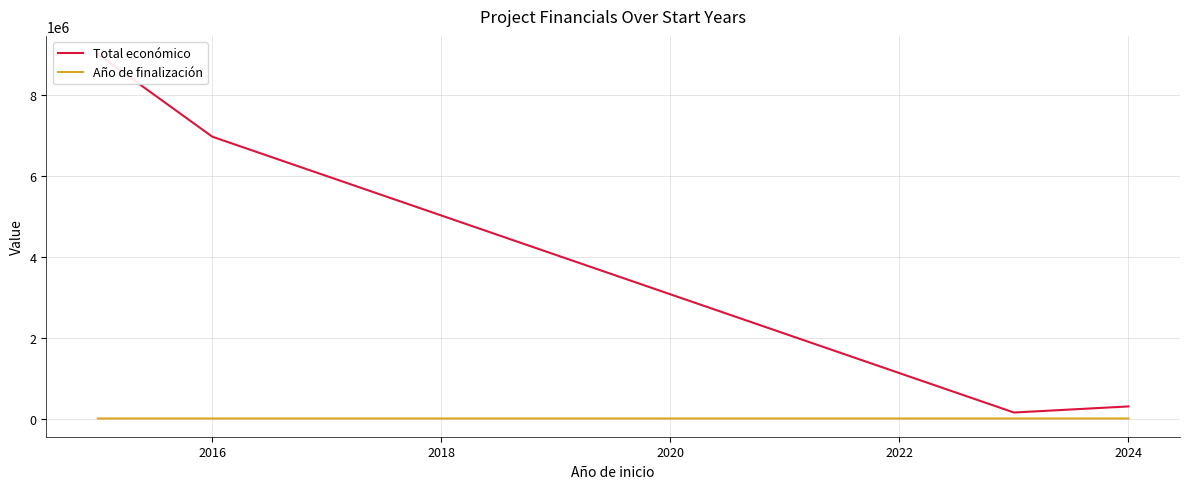

What is the maximum value for Año de finalización?

2026